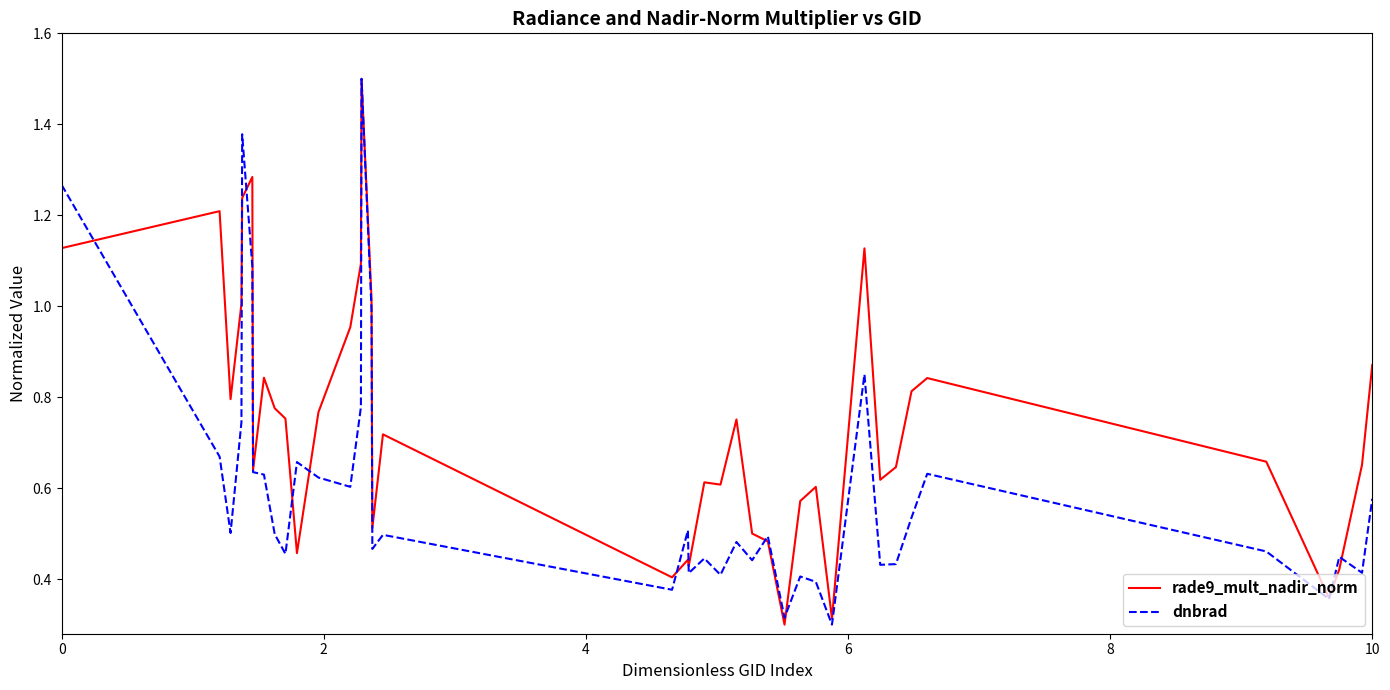

Rank the series by their average value, from highest to lowest.

rade9_mult_nadir_norm, dnbrad